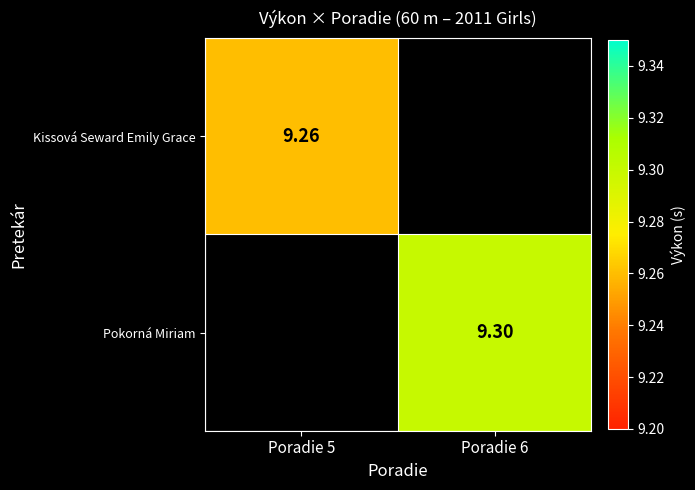

Is the value of Kissová Seward Emily Grace at Poradie 5 greater than the value of Pokorná Miriam at Poradie 6?

No